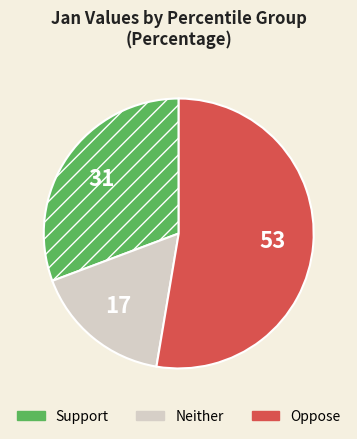

Does any single category account for the majority?

Yes